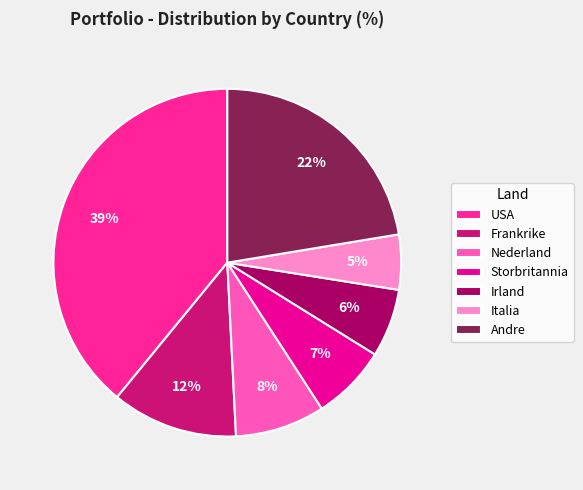

To the nearest percent, what is the average slice percentage?

14%